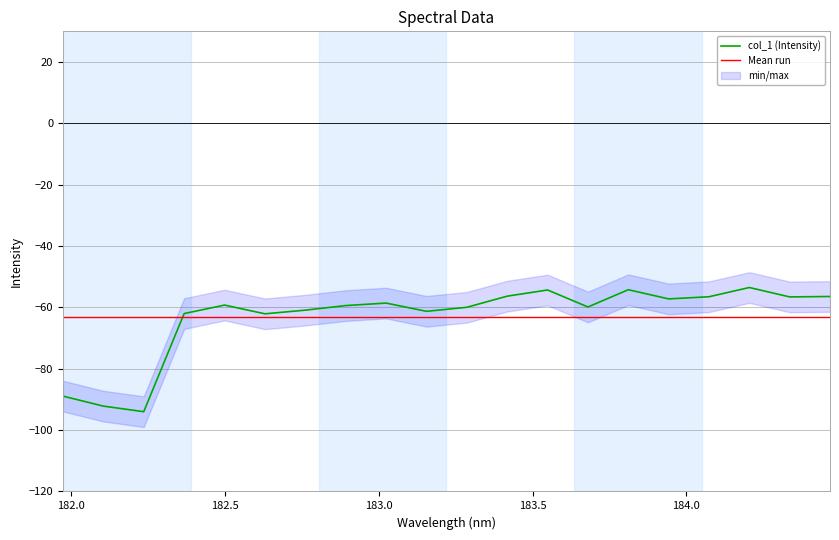

What is the smallest value displayed?

-94.0